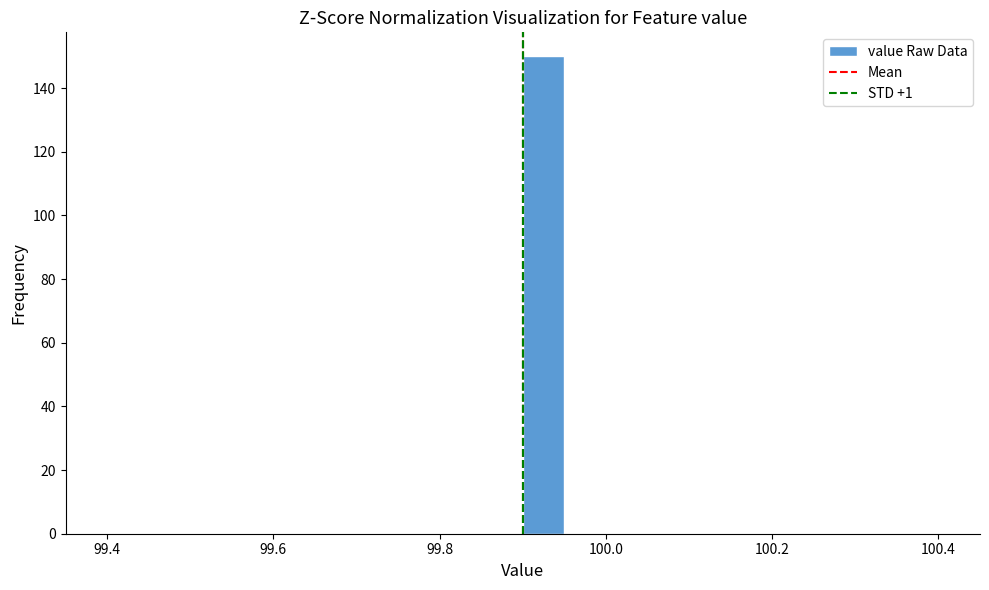

Read against the x-axis, roughly where is the centre of the tallest bar?

99.92